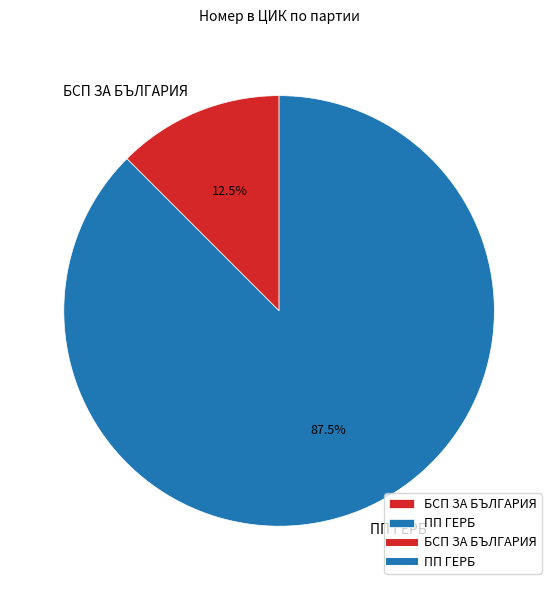

Which category has the biggest portion of the pie?

ПП ГЕРБ